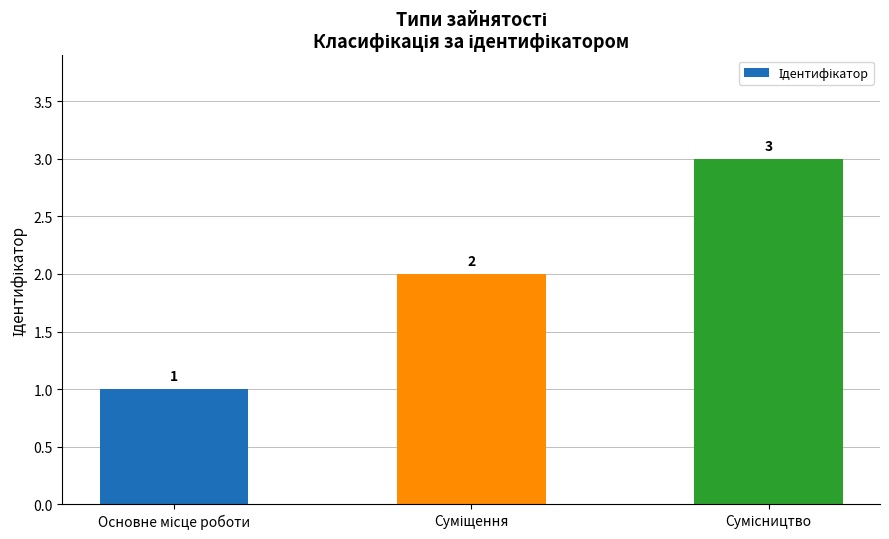

What is the greatest value displayed?

3